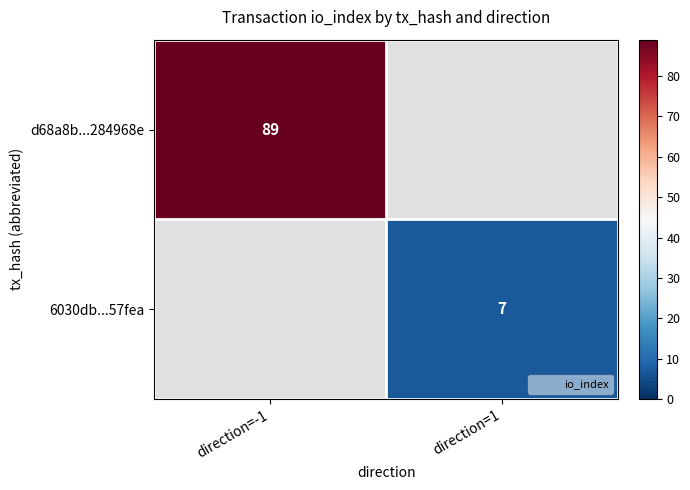

Count the number of categories in the chart.

2